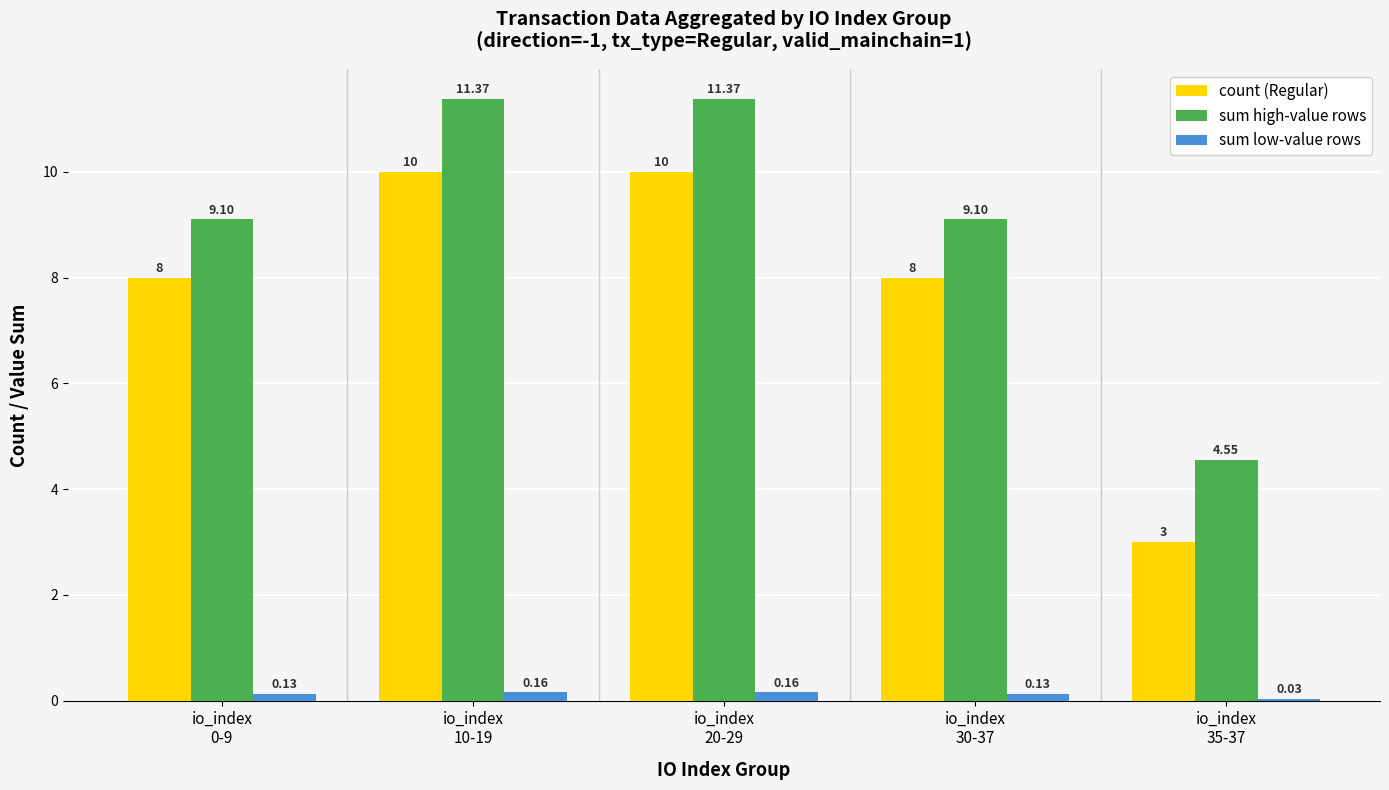

What is the sum of all sum low-value rows values?

0.6